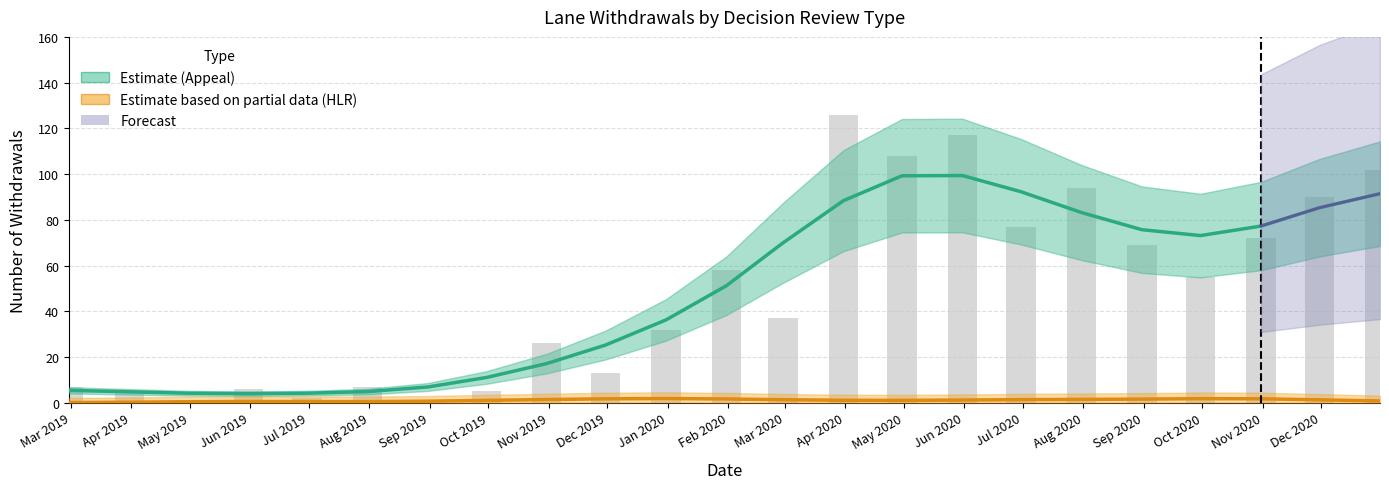

At which label is Appeal (Estimate) closest to 51?

Feb 2020